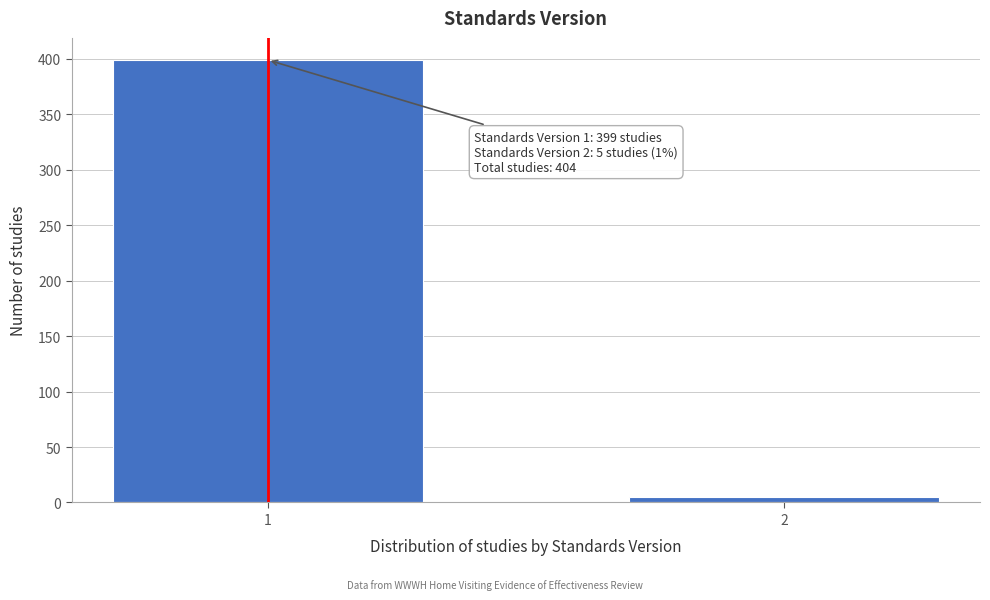

Reading right to left, extract all data points from this chart.

2=5	1=399